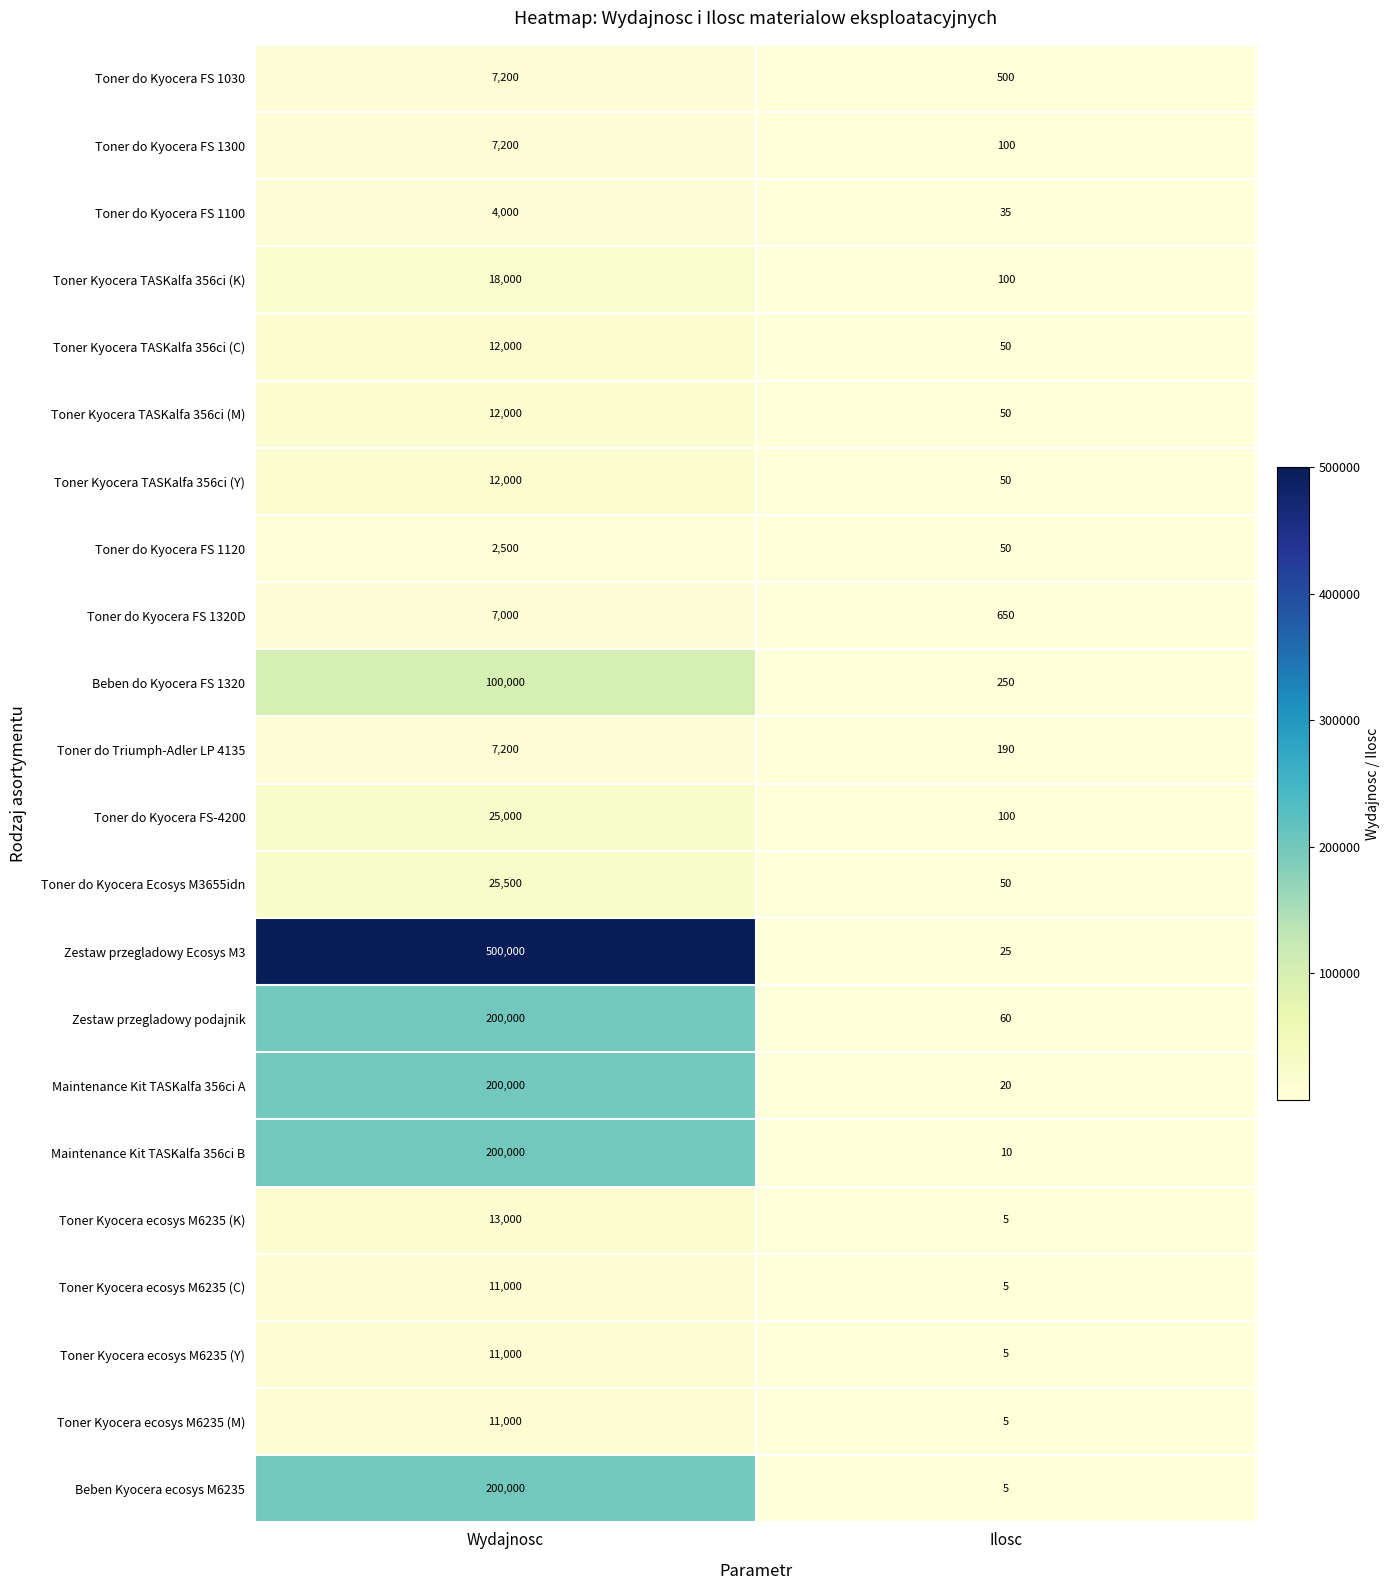

At which category is the sum across all series the highest?

Wydajnosc